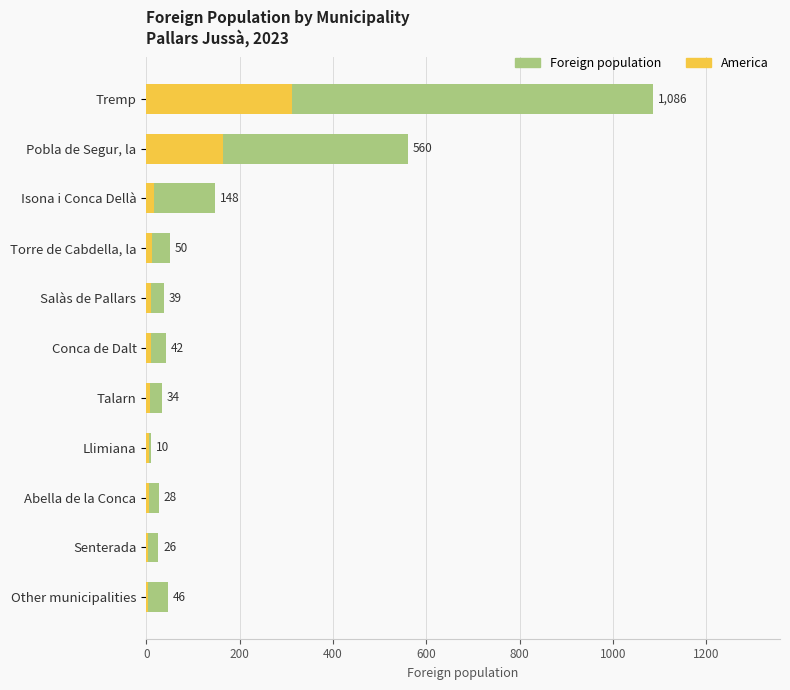

The value of Foreign population at 400 is 238. True or false?

False